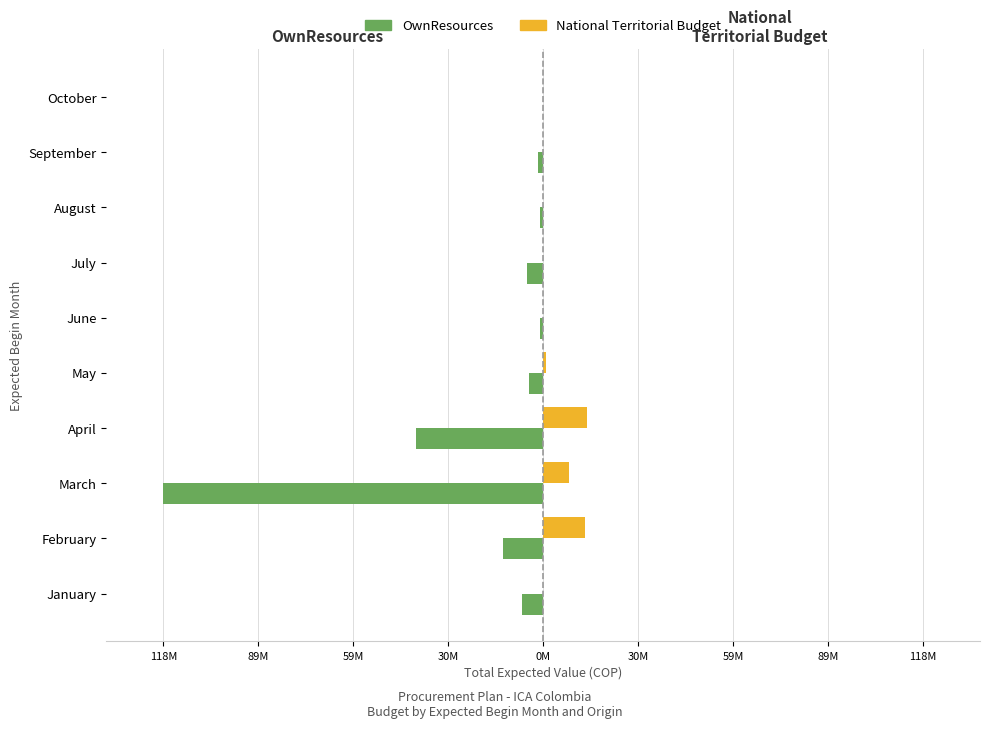

What are all the series names shown in the legend?

OwnResources, National Territorial Budget